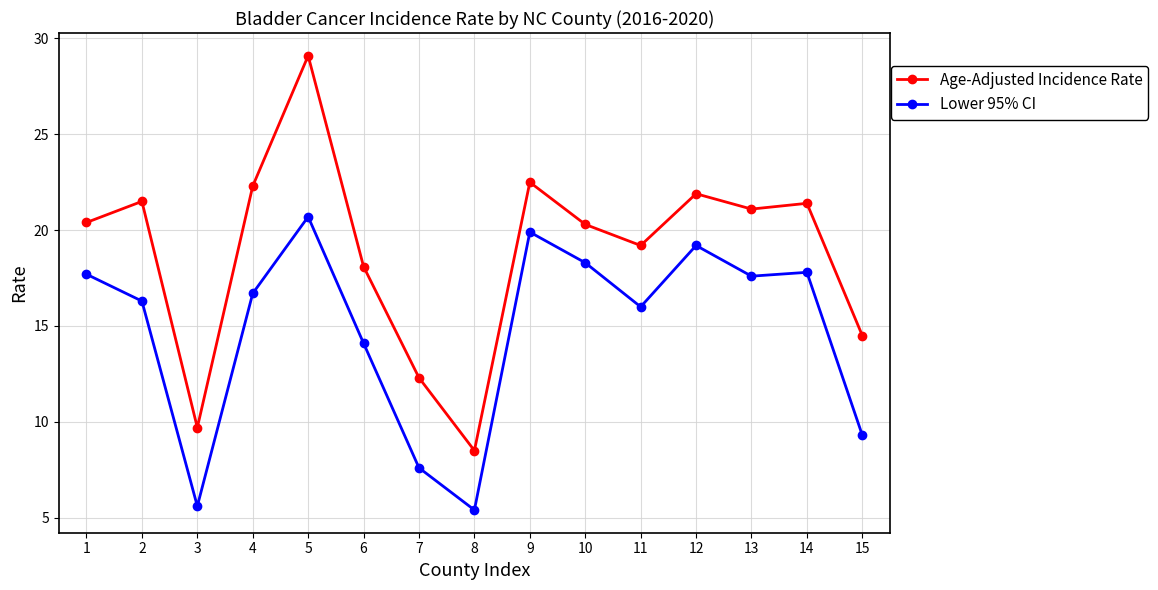

What is the value of the Age-Adjusted Incidence Rate point at the 14th from the left?

21.4